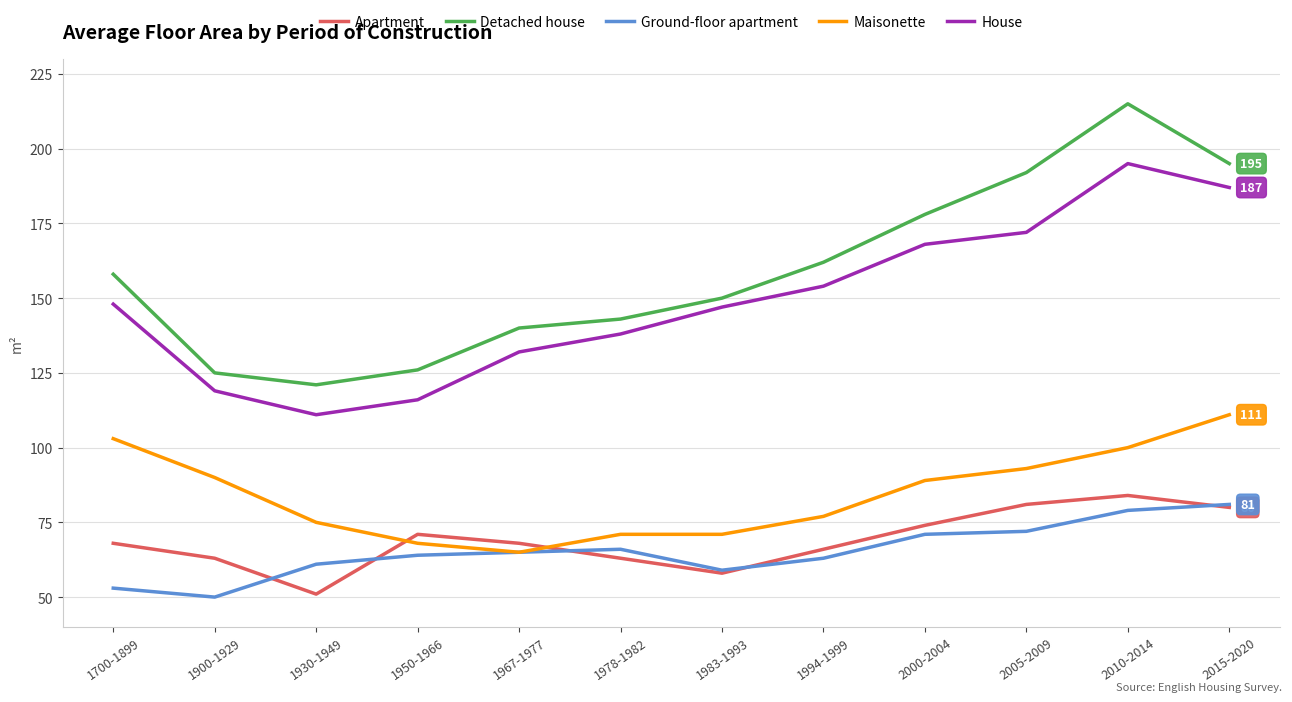

Is it true that Apartment equals 51 at 2005-2009?

False